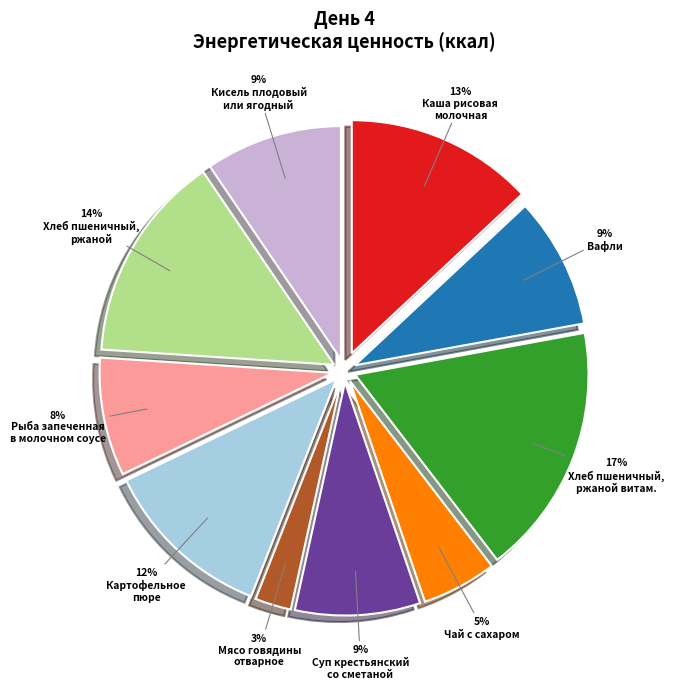

To the nearest percent, what is the average slice percentage?

10%